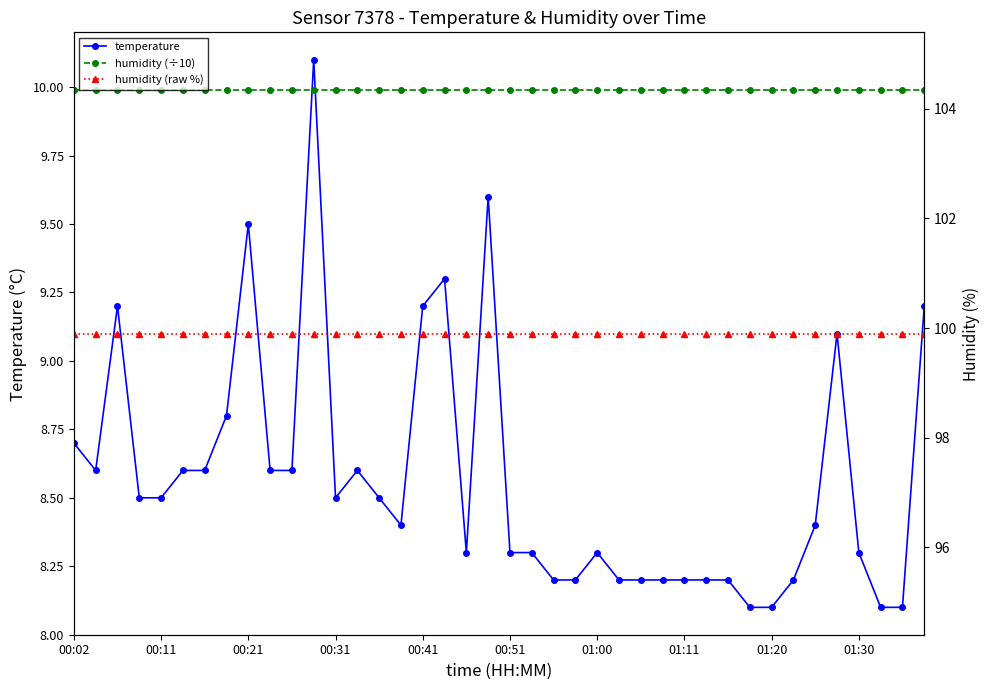

Where is temperature nearest to the value 9?

35